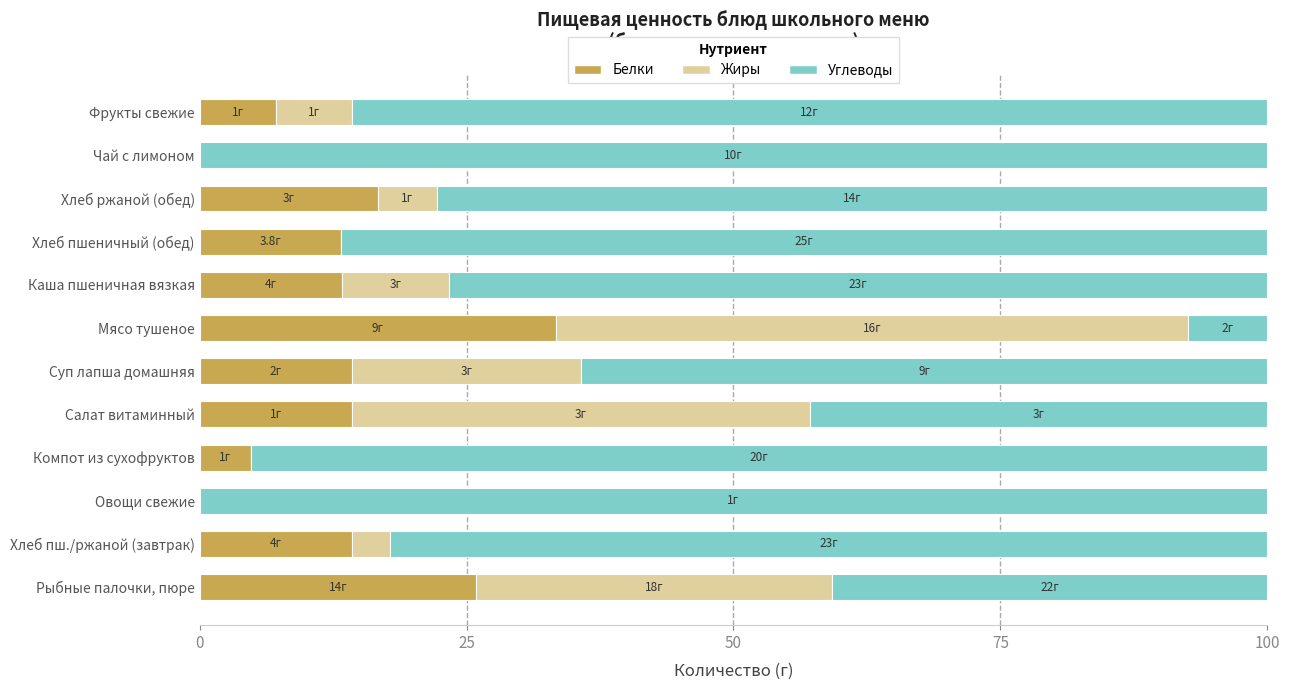

What is the total value across all series at Фрукты свежие?

100.0